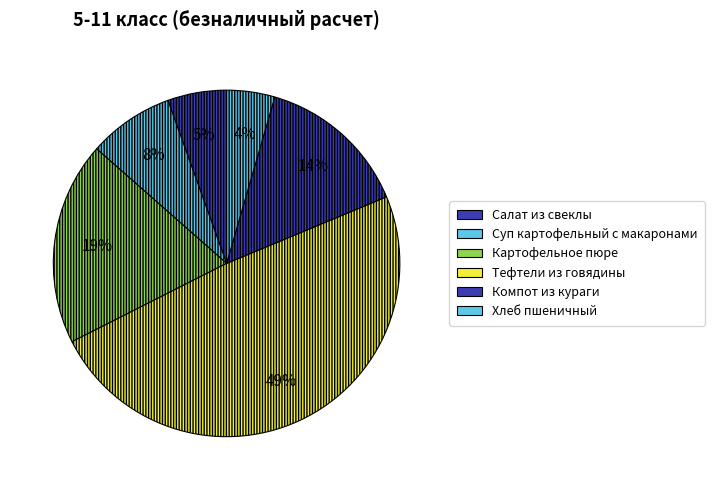

Which slice is the largest?

Тефтели из говядины